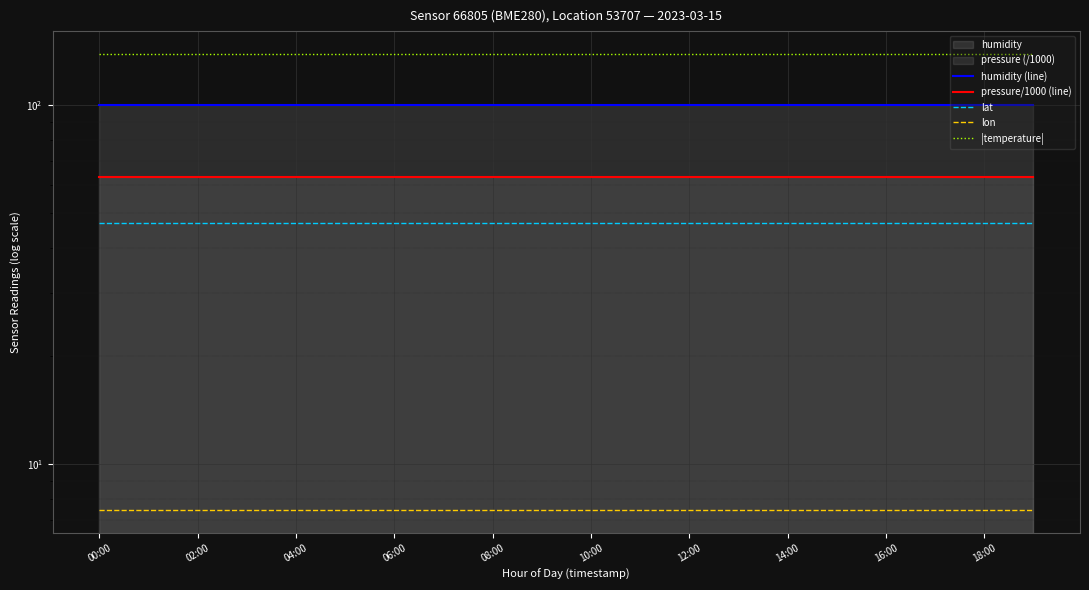

What is the maximum value for |temperature|?

139.0